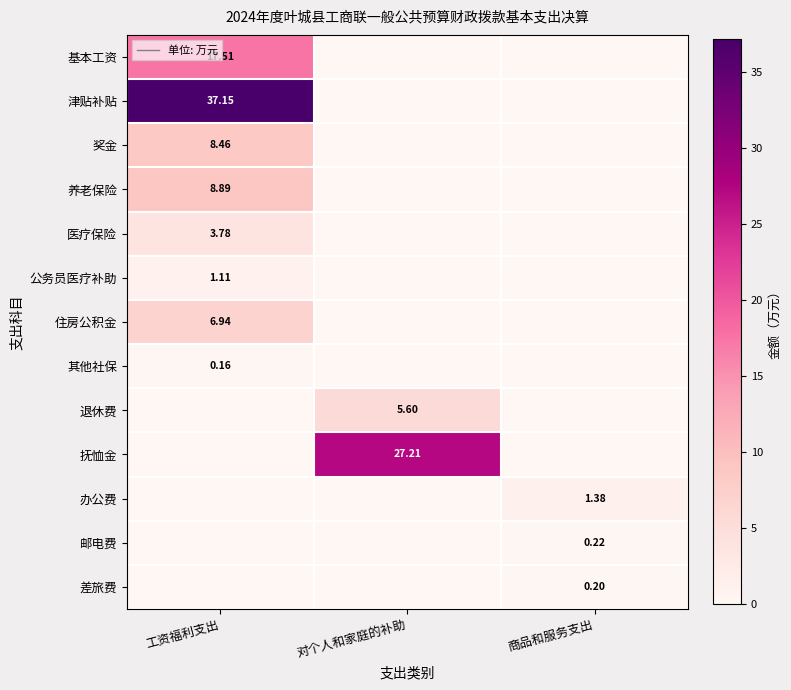

The 公务员医疗补助 series shows -0.6 at 商品和服务支出. True or false?

False